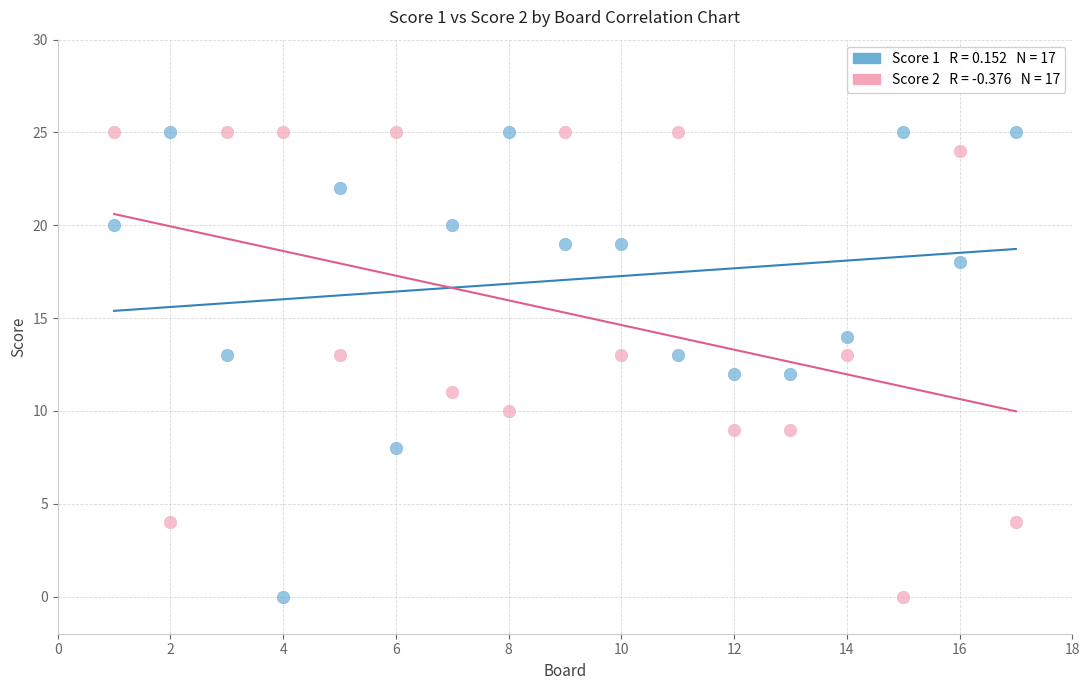

Across all data points, what is the range of X values (max minus min)?

16